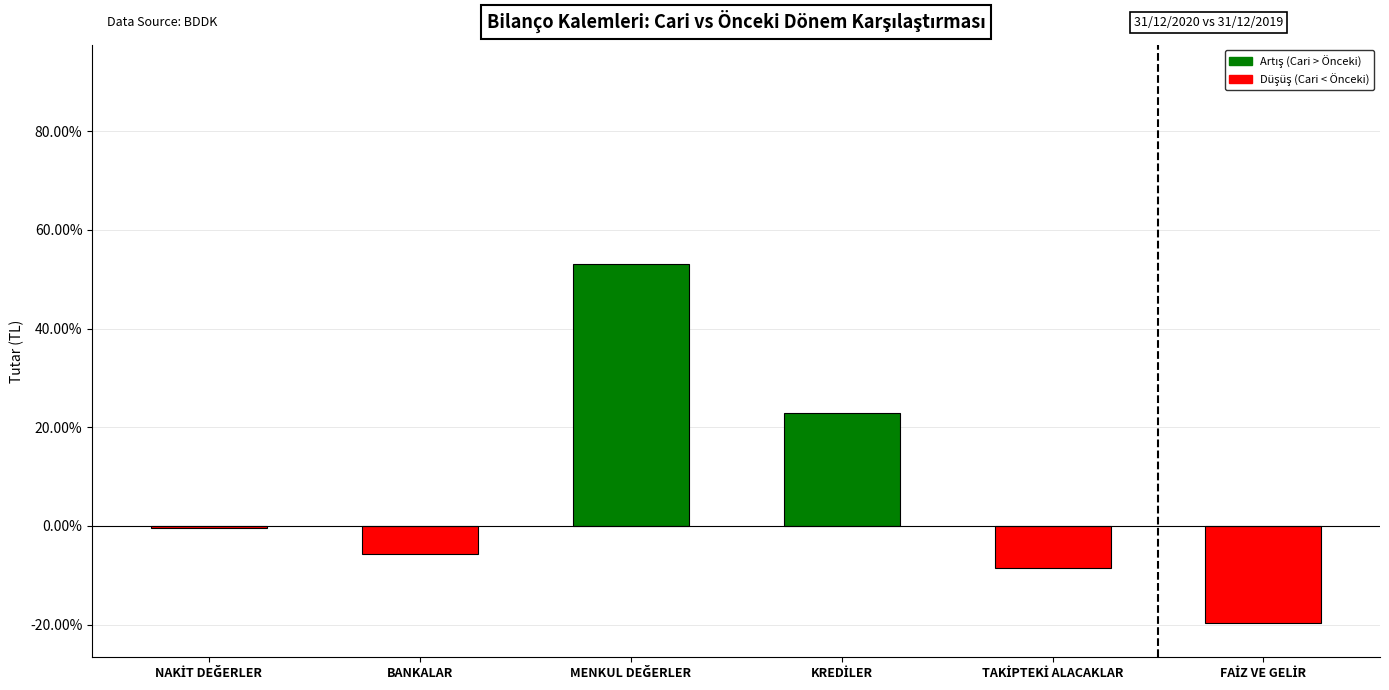

Is it true that the value at BANKALAR is -5.7?

True